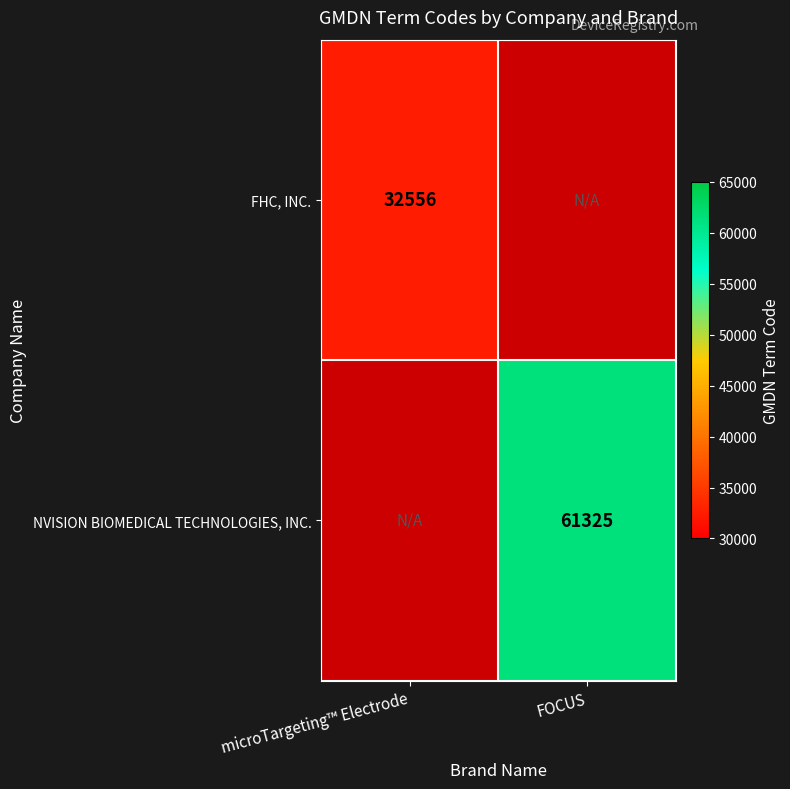

What is the minimum value shown in the chart?

32556.0